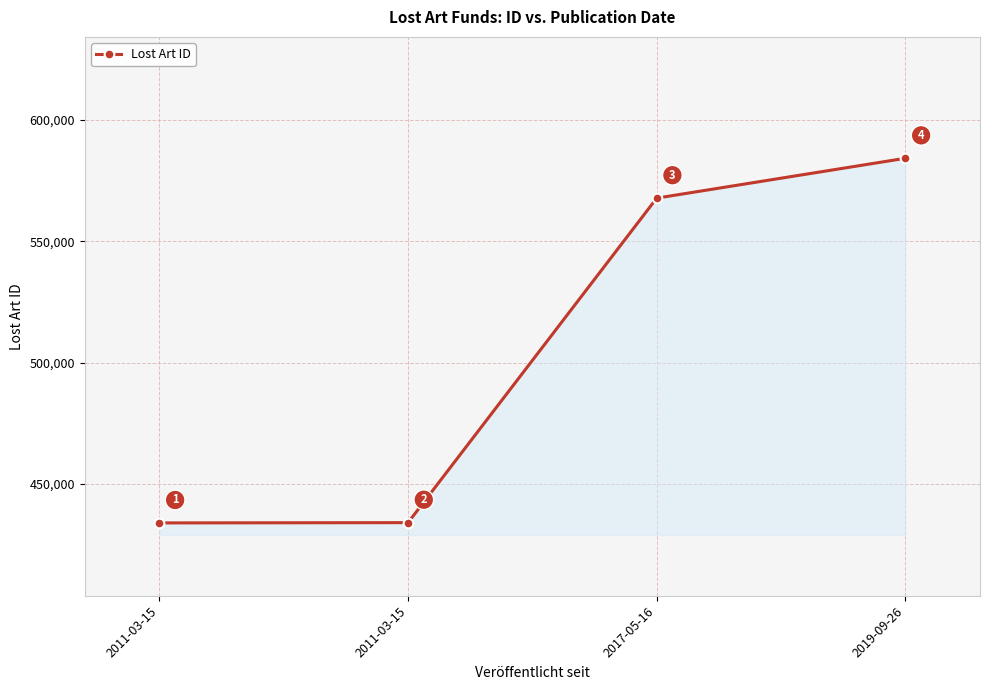

Rank the categories by value from highest to lowest.

2019-09-26, 2017-05-16, 2011-03-15, 2011-03-15